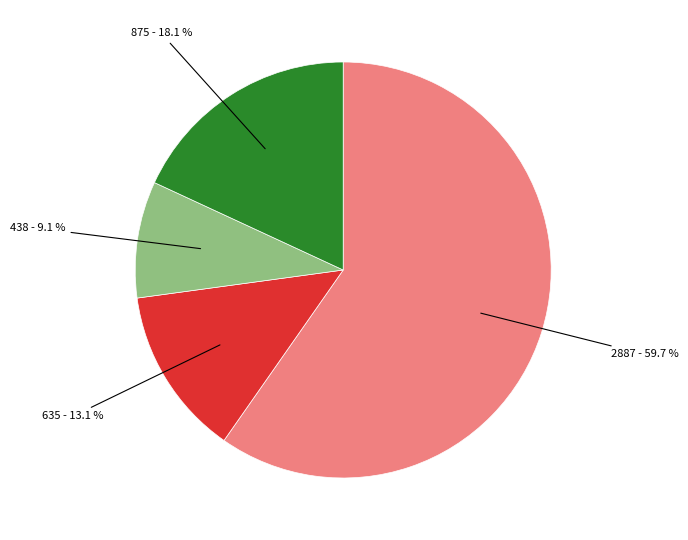

Is there a majority slice in this chart?

Yes